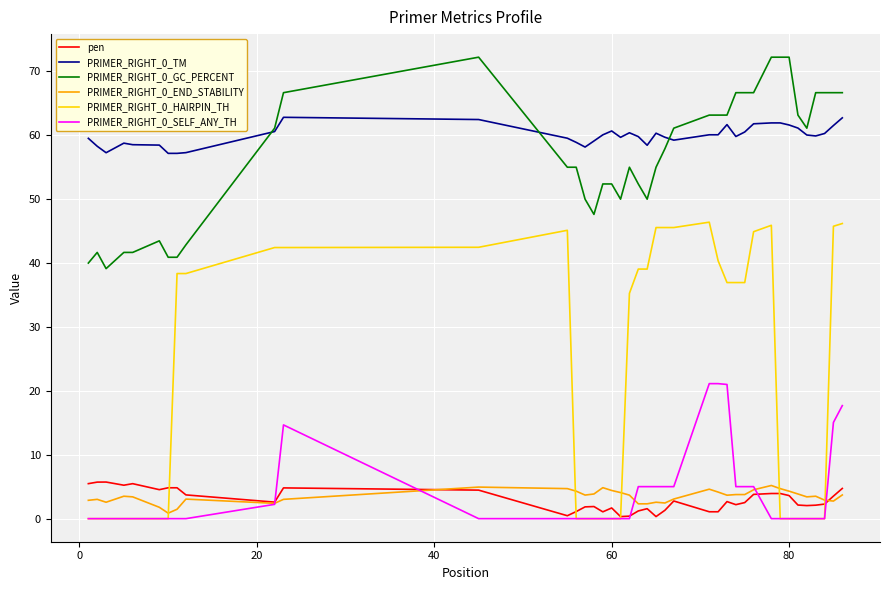

Which series has the largest range (max minus min)?

PRIMER_RIGHT_0_HAIRPIN_TH